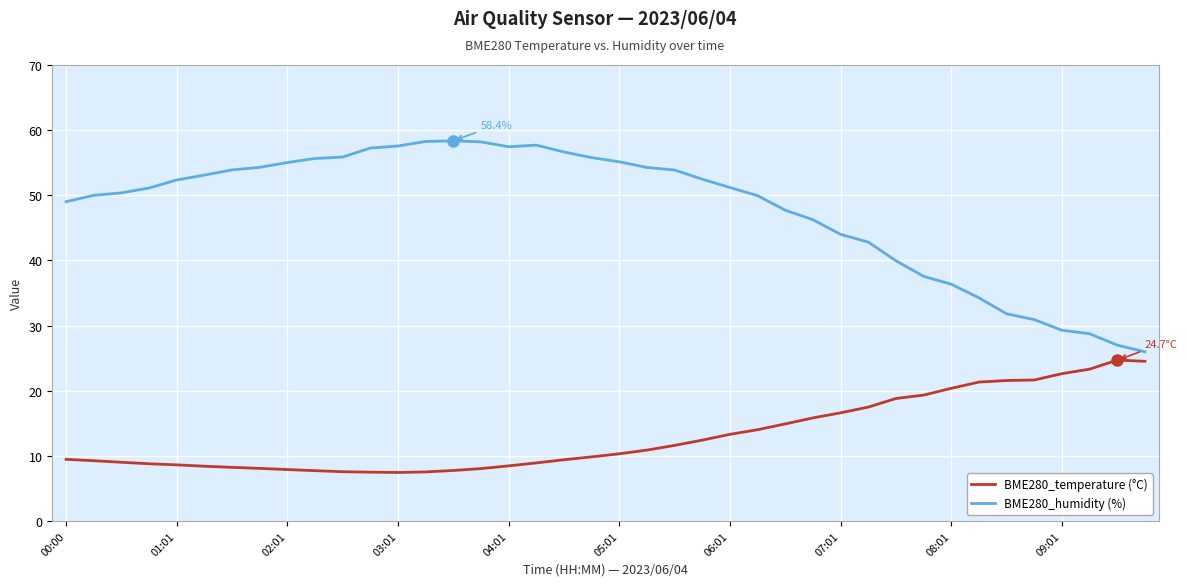

Does the chart display data point markers on the line(s)?

No